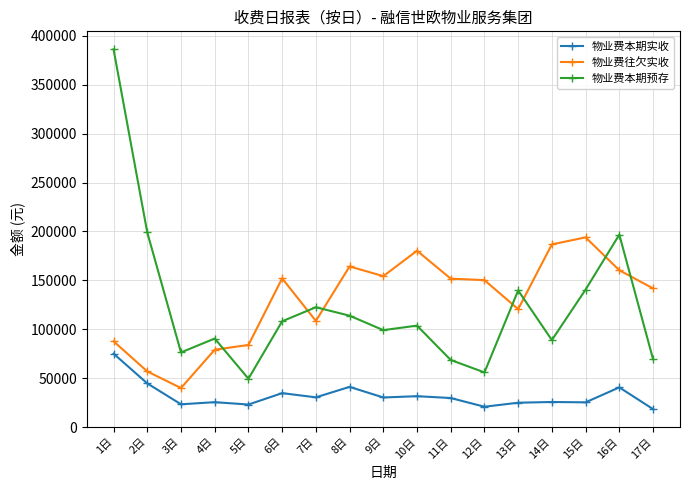

Is the value of 物业费本期实收 at 7日 greater than the value of 物业费本期预存 at 8日?

No